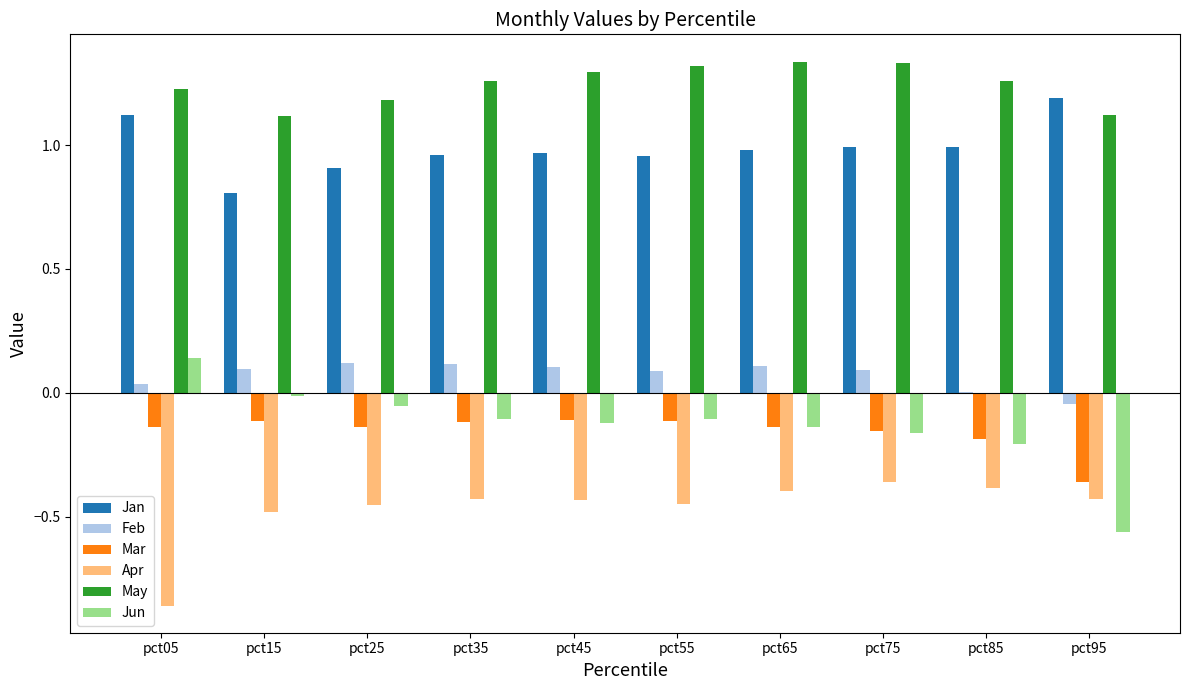

What is the total value across all series at pct75?

1.7